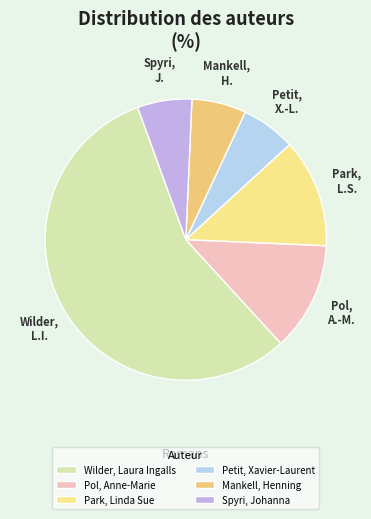

How many segments does this pie chart have?

6